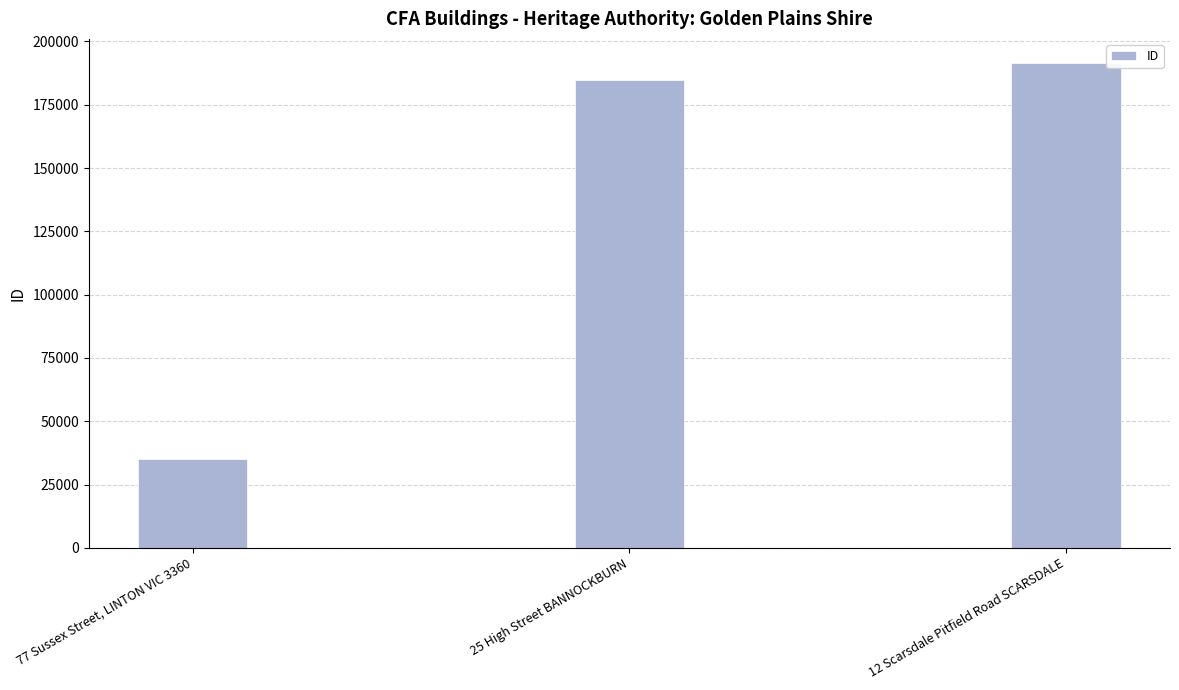

What is the label of the 1st bar from the right?

12 Scarsdale Pitfield Road SCARSDALE